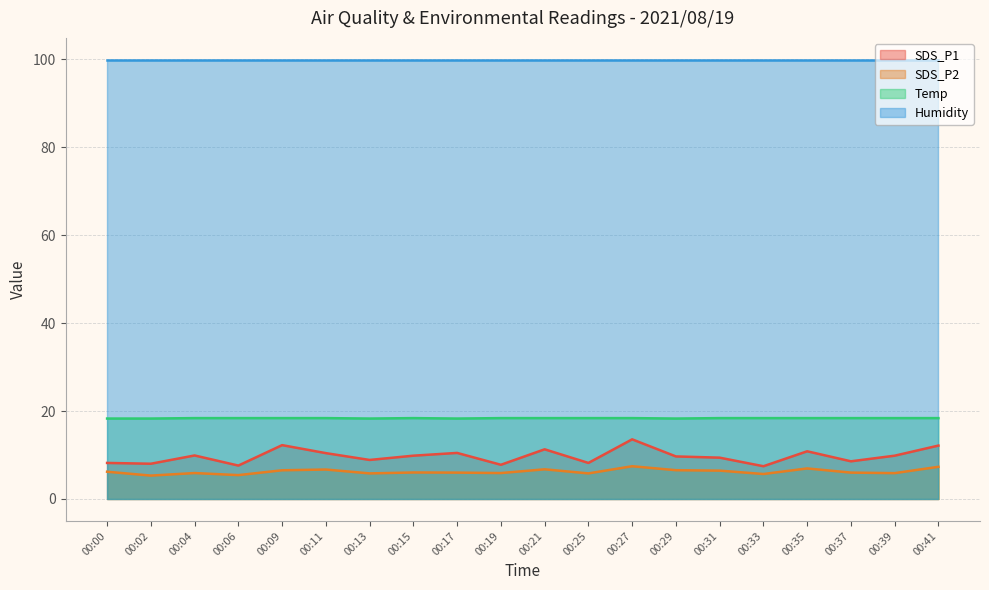

Rank the series by their maximum value, from highest to lowest.

Humidity, Temp, SDS_P1, SDS_P2